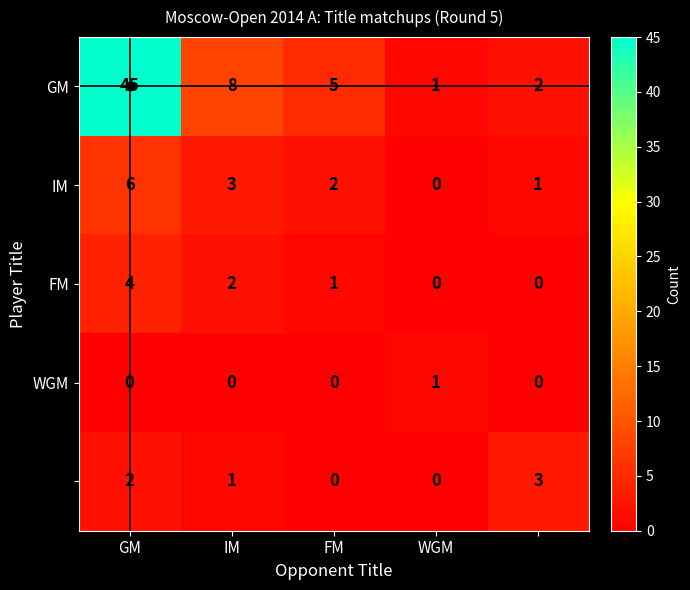

How many distinct data groups are displayed?

5